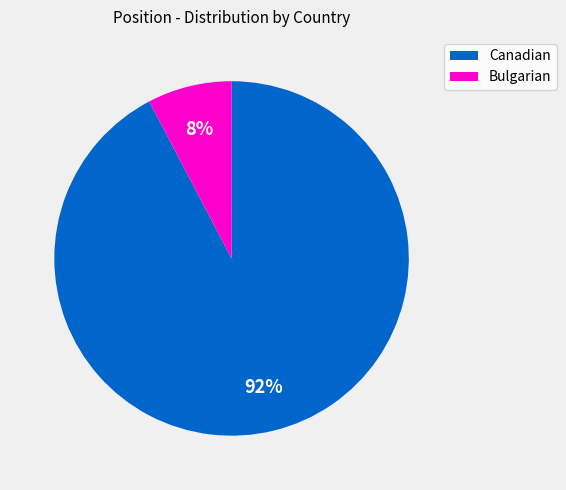

What is the smallest slice in the pie chart?

Bulgarian